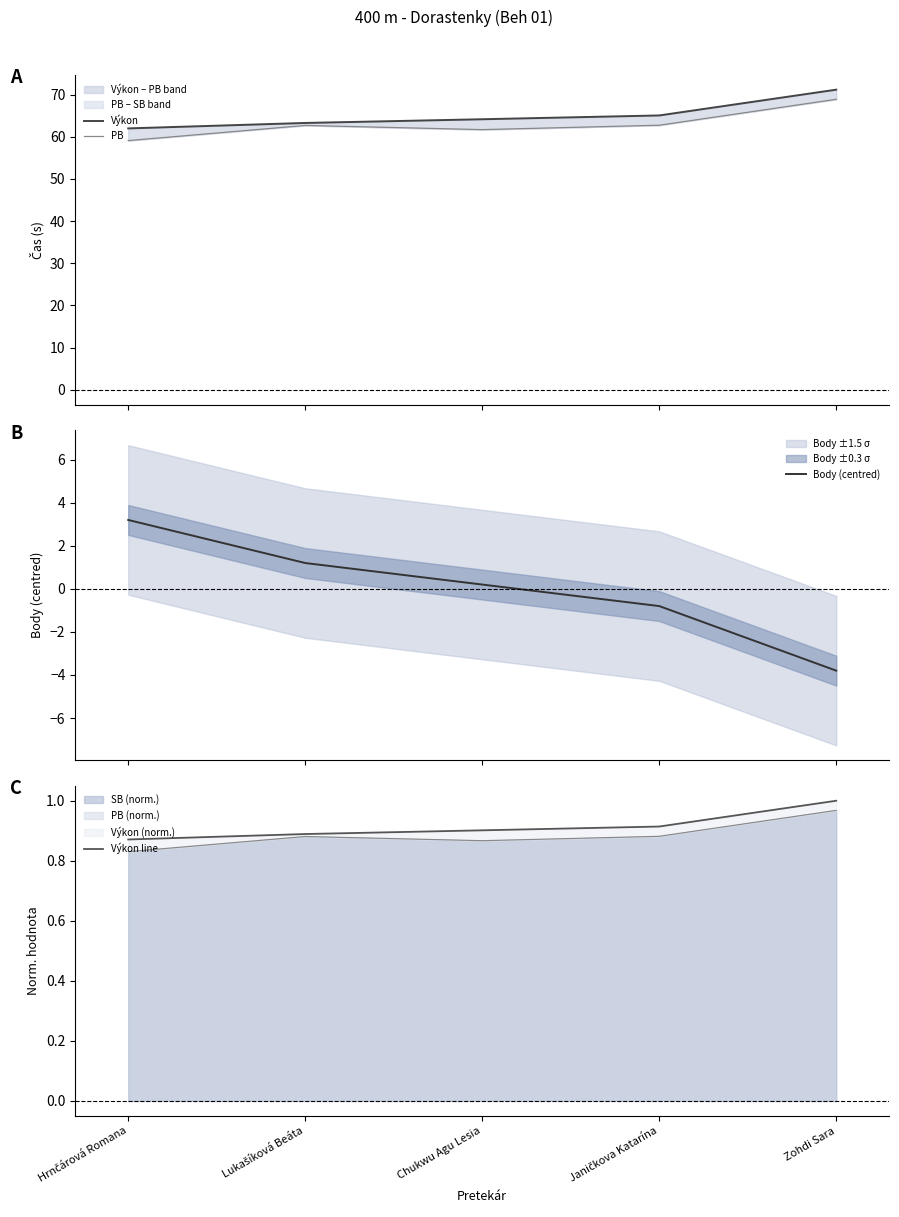

What is the difference between the maximum and minimum values in the PB series?

9.8